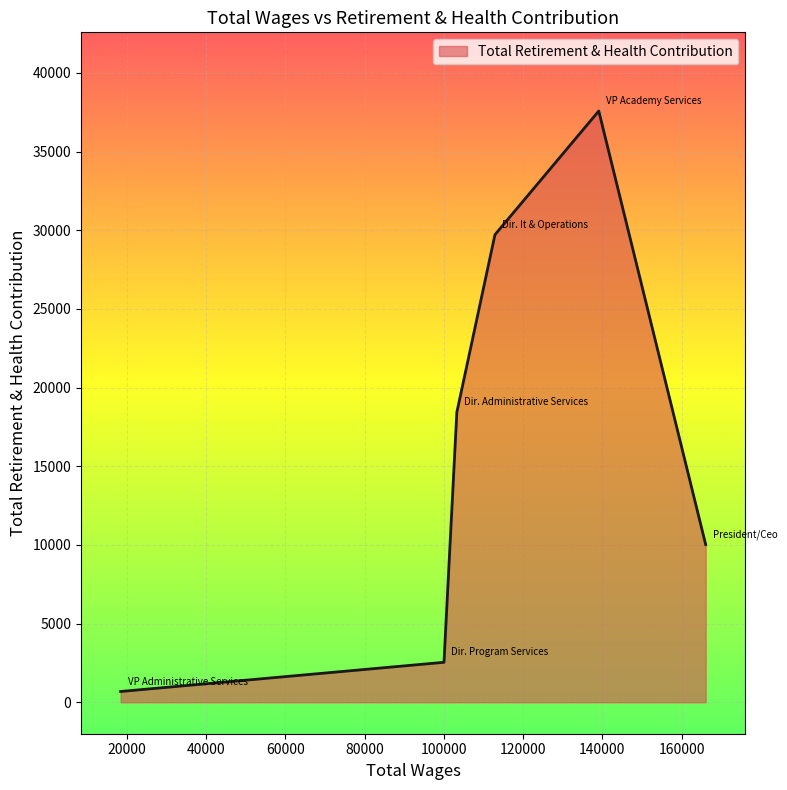

True or false: the data has more than 2 interior local peaks.

False